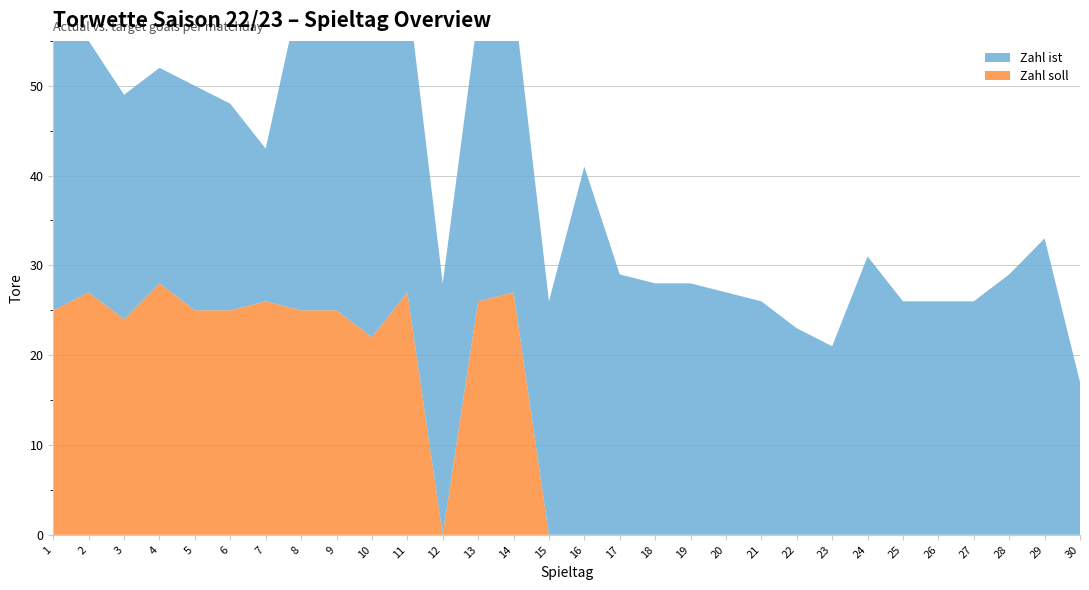

Reading left to right, extract all data points from this chart.

Zahl ist: 1=33	2=28	3=25	4=24	5=25	6=23	7=17	8=36	9=30	10=37	11=34	12=28	13=32	14=33	15=26	16=41	17=29	18=28	19=28	20=27	21=26	22=23	23=21	24=31	25=26	26=26	27=26	28=29	29=33	30=17
Zahl soll: 1=25	2=27	3=24	4=28	5=25	6=25	7=26	8=25	9=25	10=22	11=27	12=0	13=26	14=27	15=0	16=0	17=0	18=0	19=0	20=0	21=0	22=0	23=0	24=0	25=0	26=0	27=0	28=0	29=0	30=0